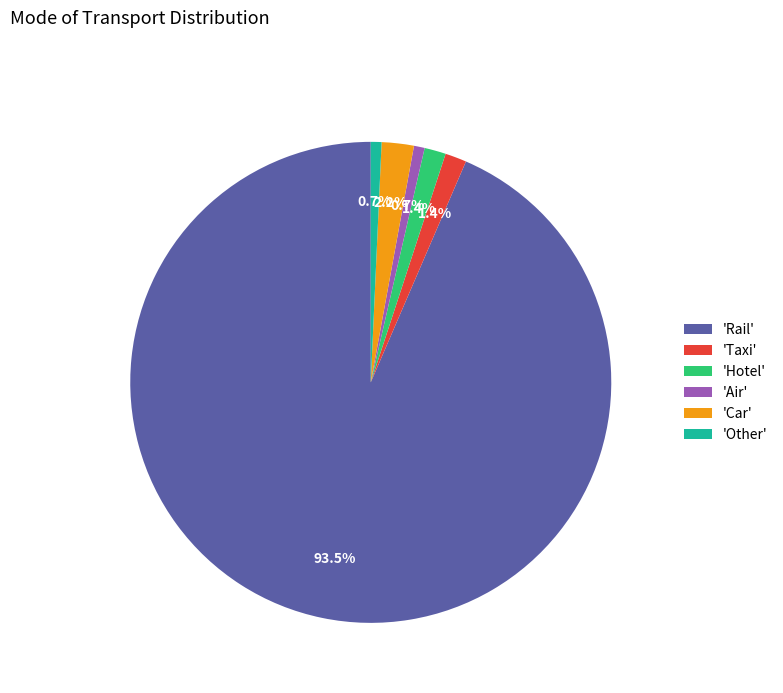

What is the total percentage of 'Rail' and 'Taxi'?

95.0%